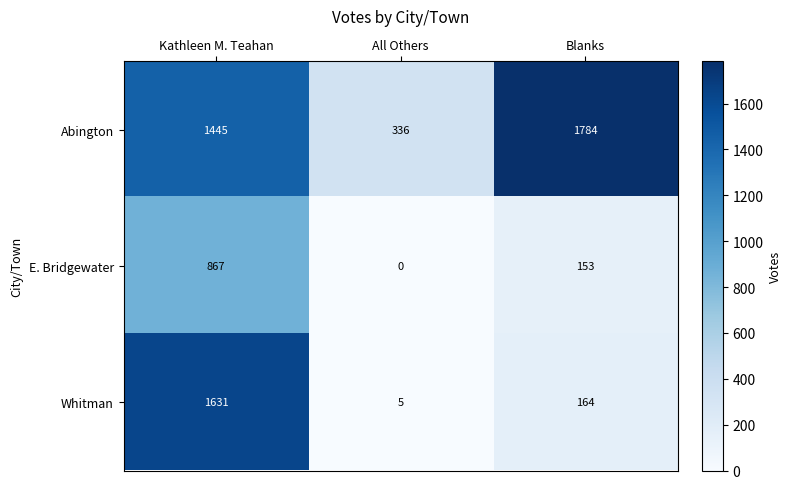

At which label does Whitman first exceed 164?

Kathleen M. Teahan